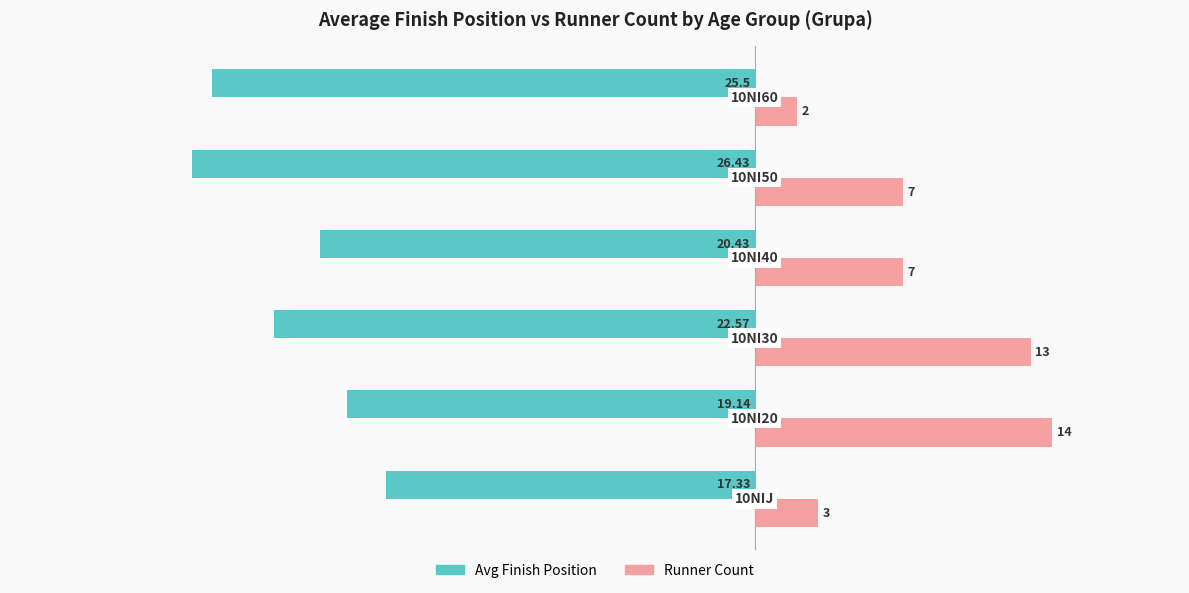

How many data points in Avg Finish Position are above -20?

2